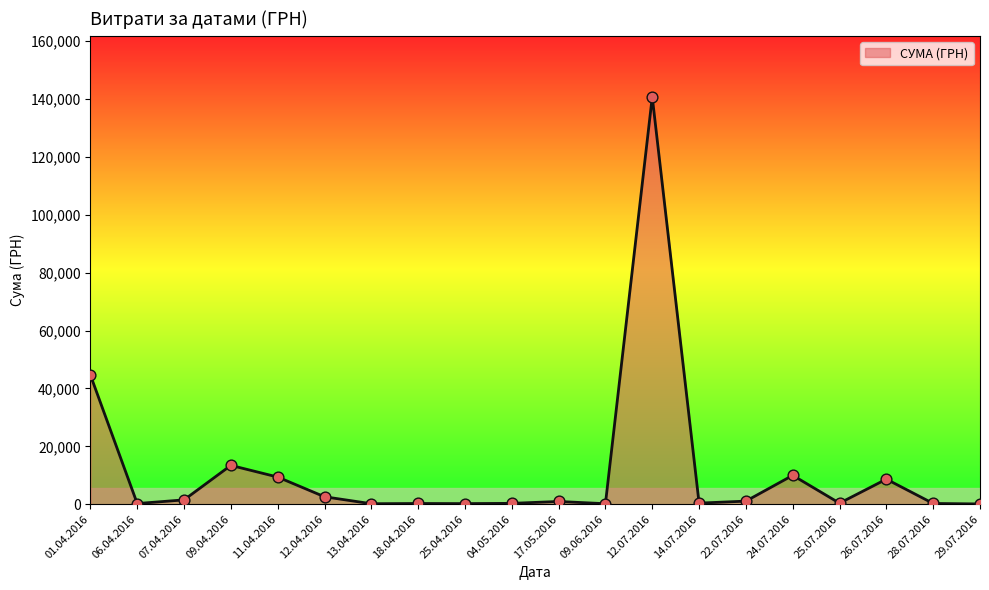

The value at 12.07.2016 is 87903.5. True or false?

False